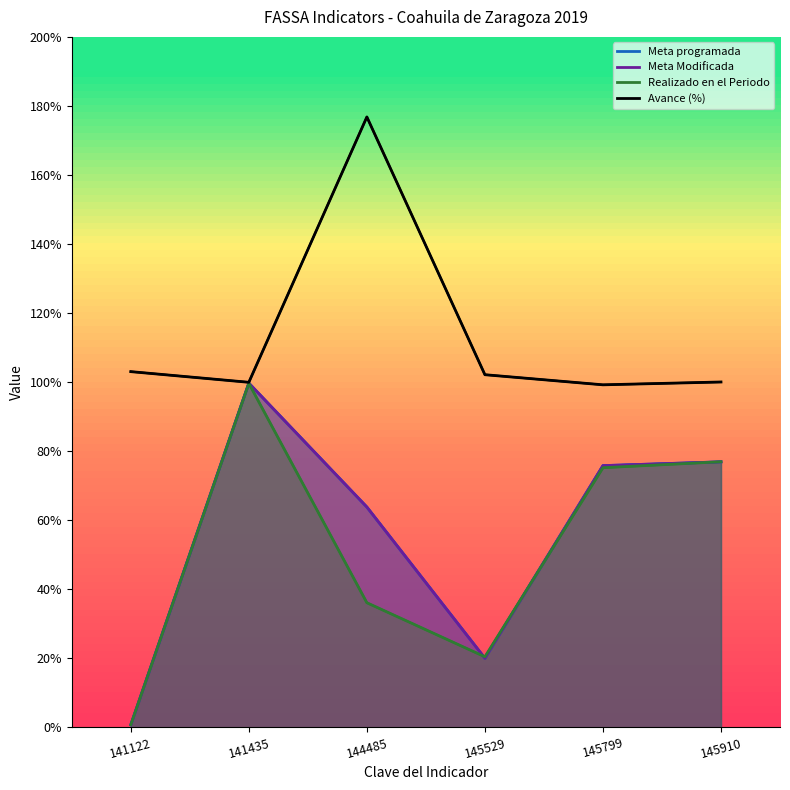

At which label is Meta programada closest to 50?

144485